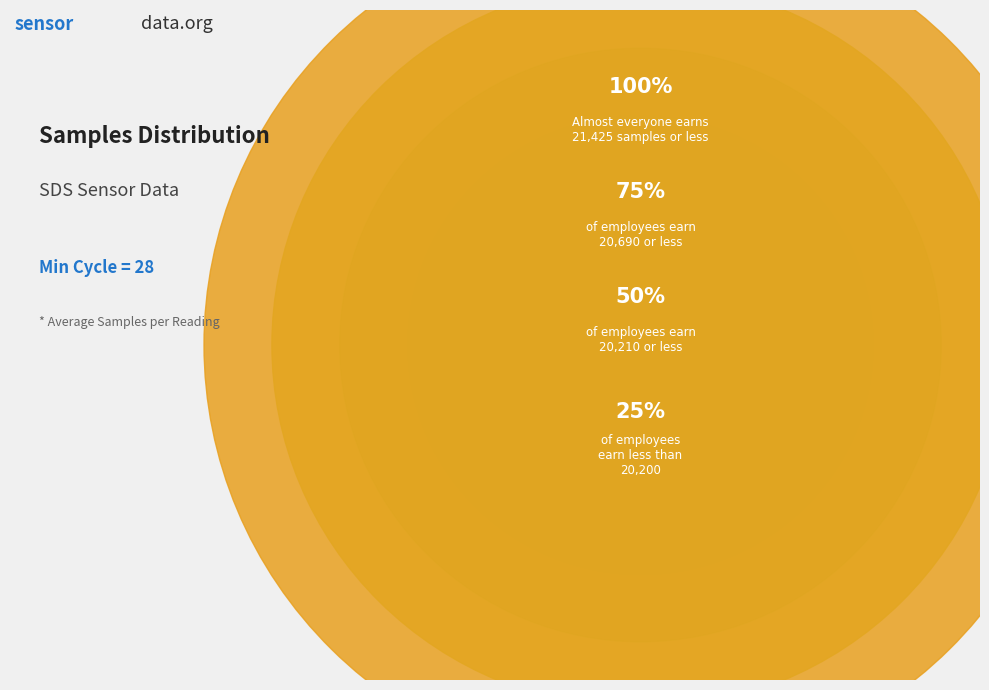

Approximately how many times larger is the value at 28 compared to 28?

1.0